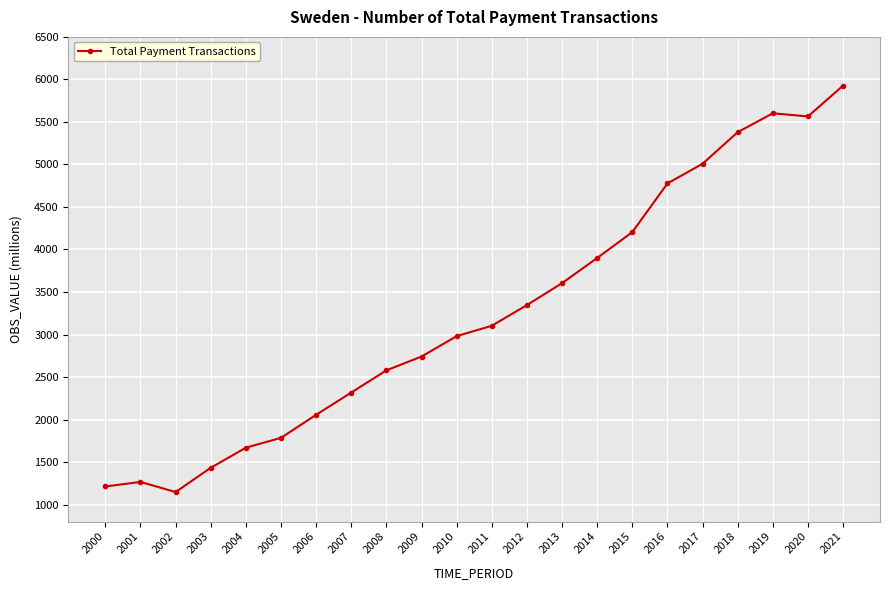

Count the number of categories in the chart.

22